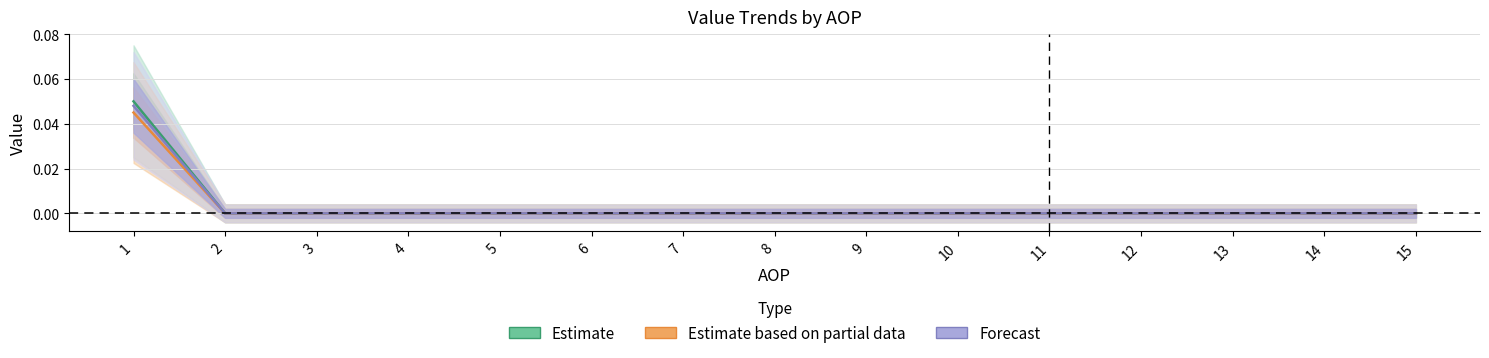

What is the difference between the maximum and second lowest values in the Estimate series?

0.1